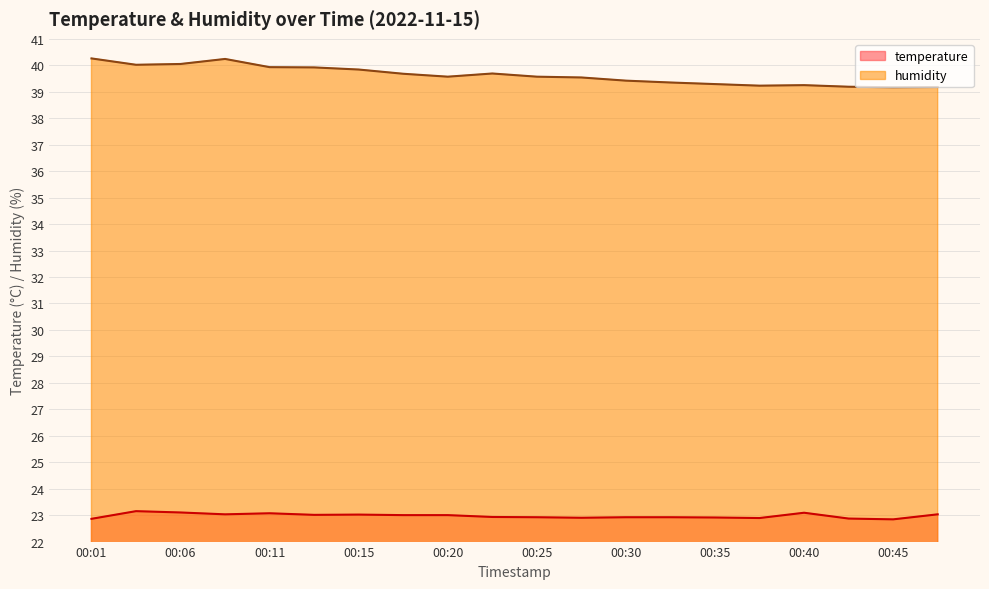

How many lines are shown in the chart?

2